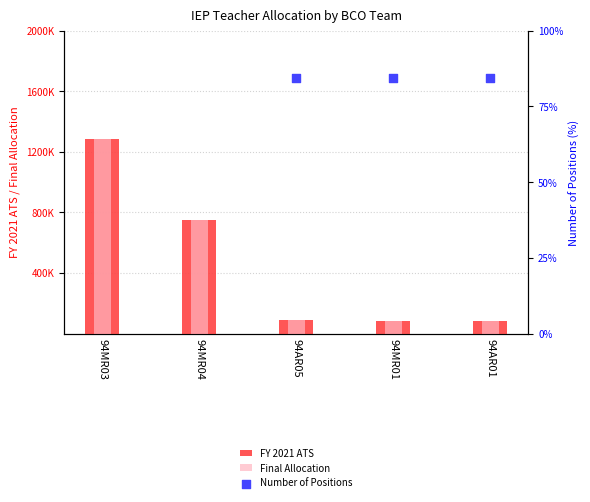

Which series has the widest spread of Y values?

FY 2021 ATS